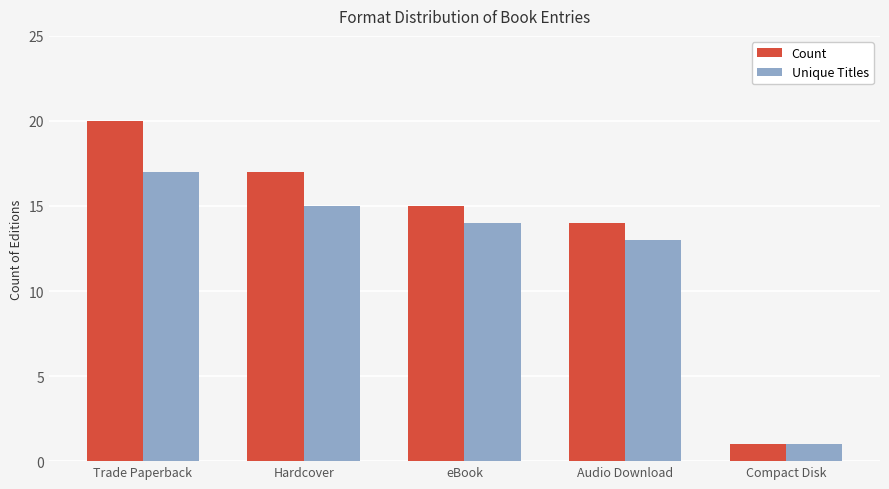

How many data points in Count are less than 15?

2